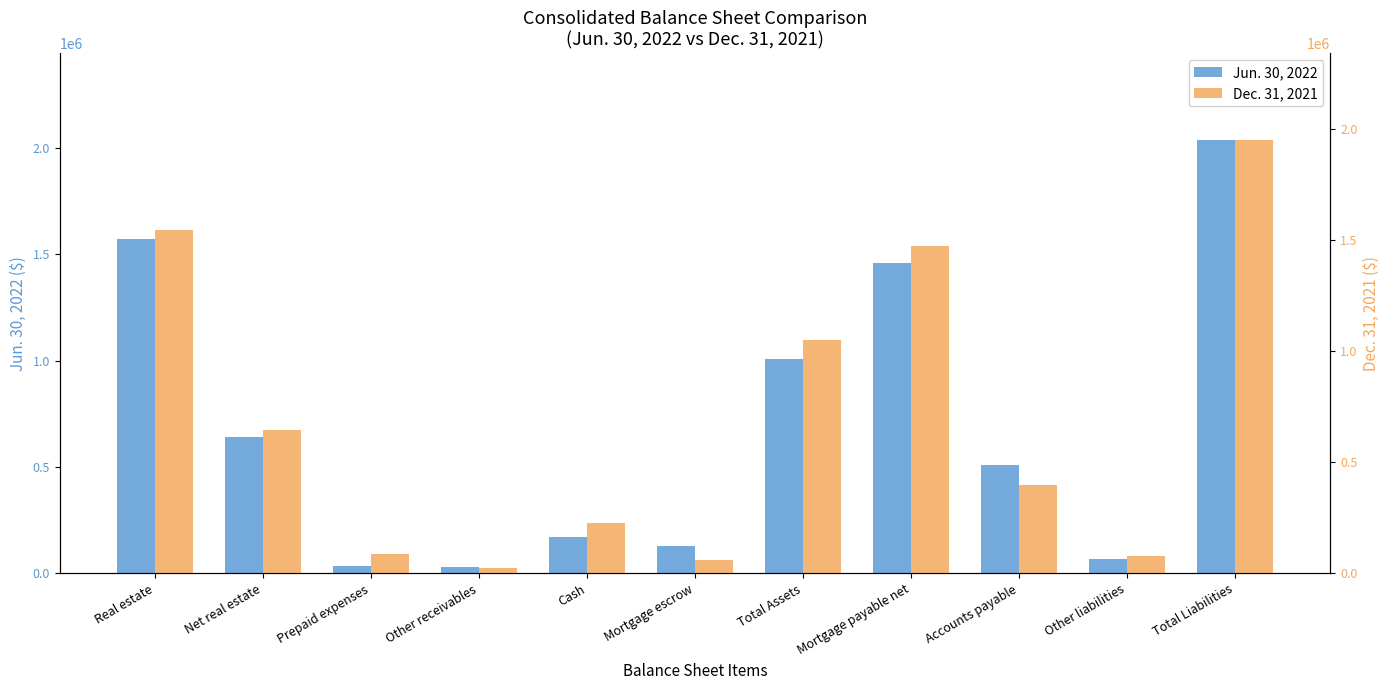

What are all the series names shown in the legend?

Jun. 30, 2022, Dec. 31, 2021